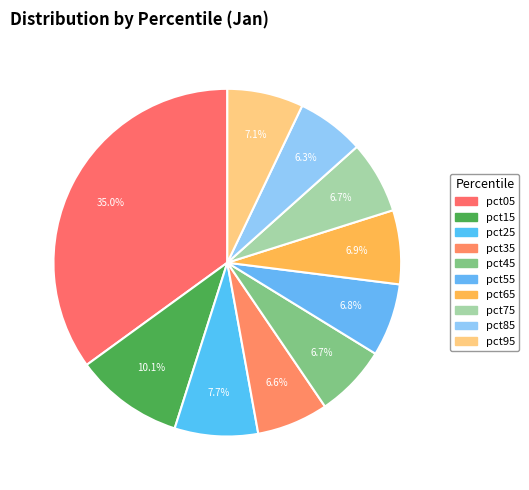

The pct45 slice represents 7% of the pie. True or false?

True